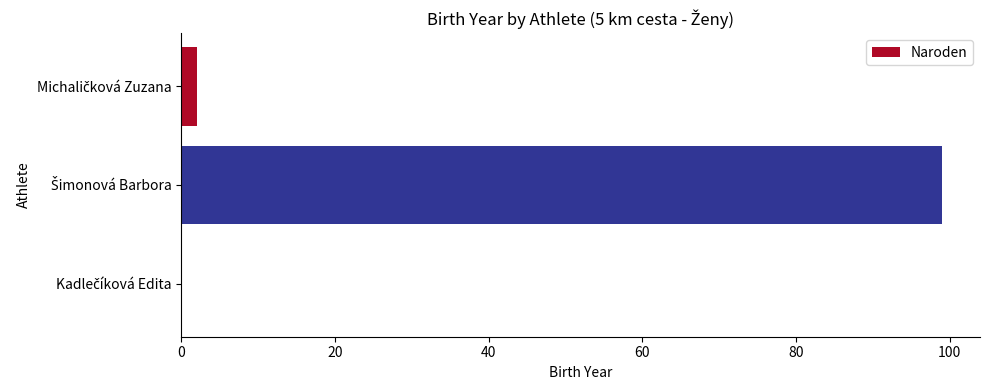

What is the sum of all values?

101